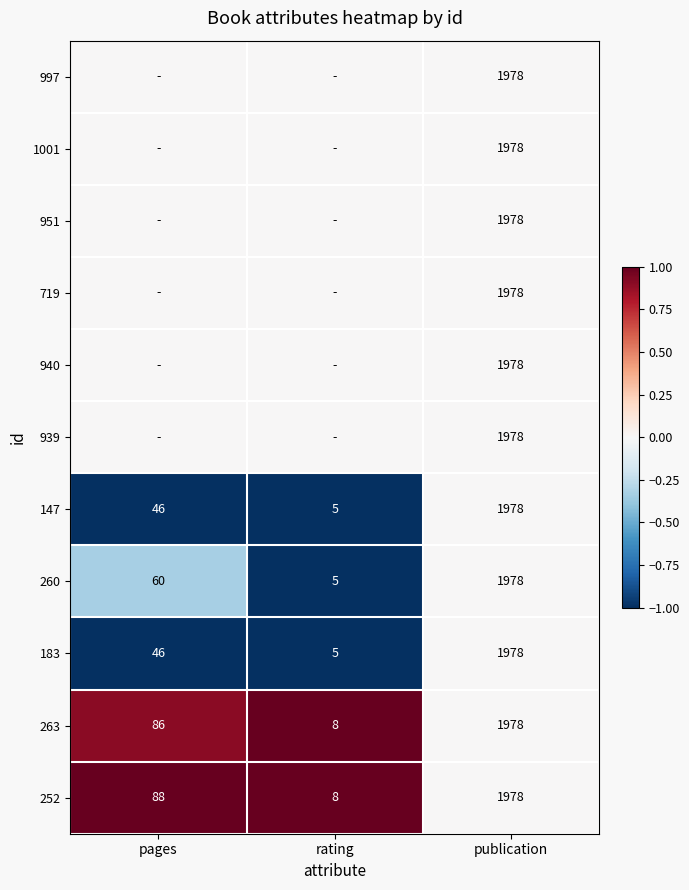

Which category has the lowest value in the 183 series?

rating